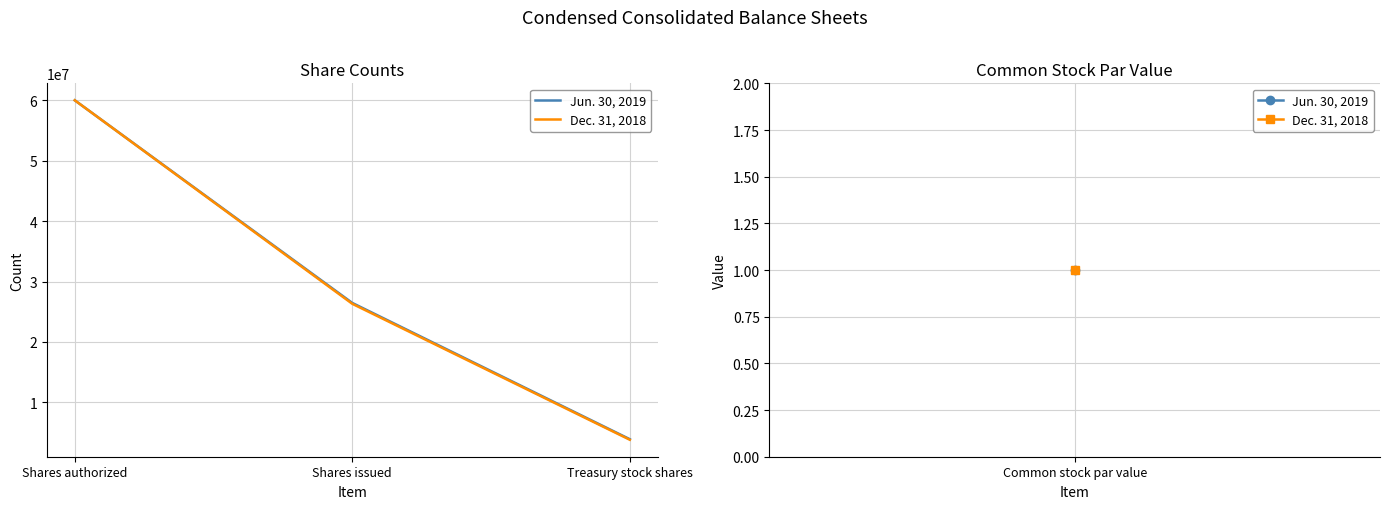

Is it true that Dec. 31, 2018 equals 6365893 at Treasury stock shares?

False